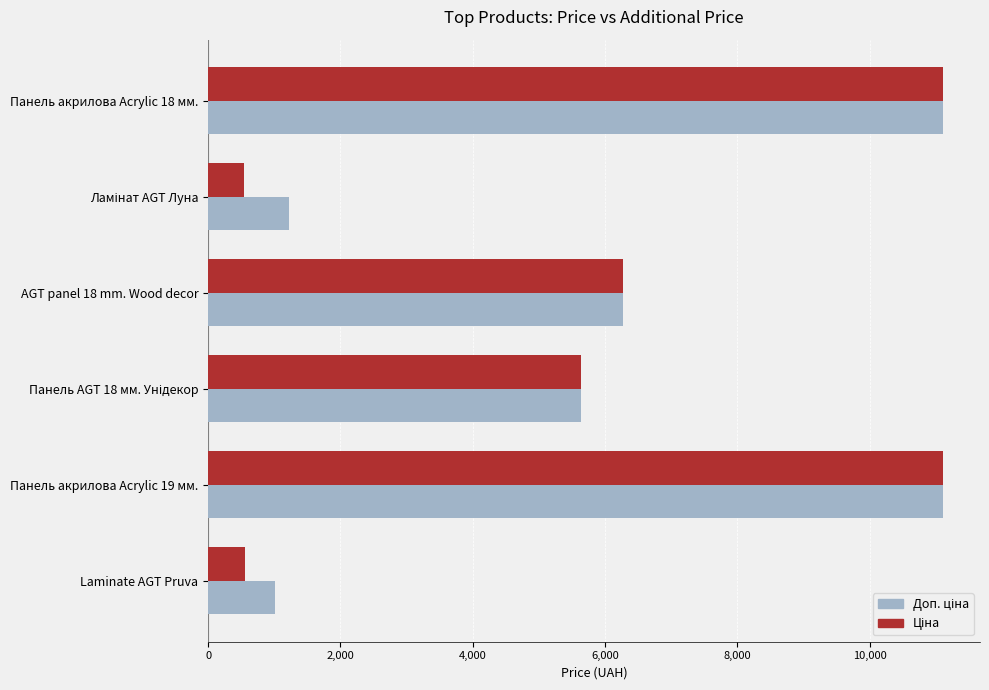

At how many categories does at least one series exceed 4276?

4